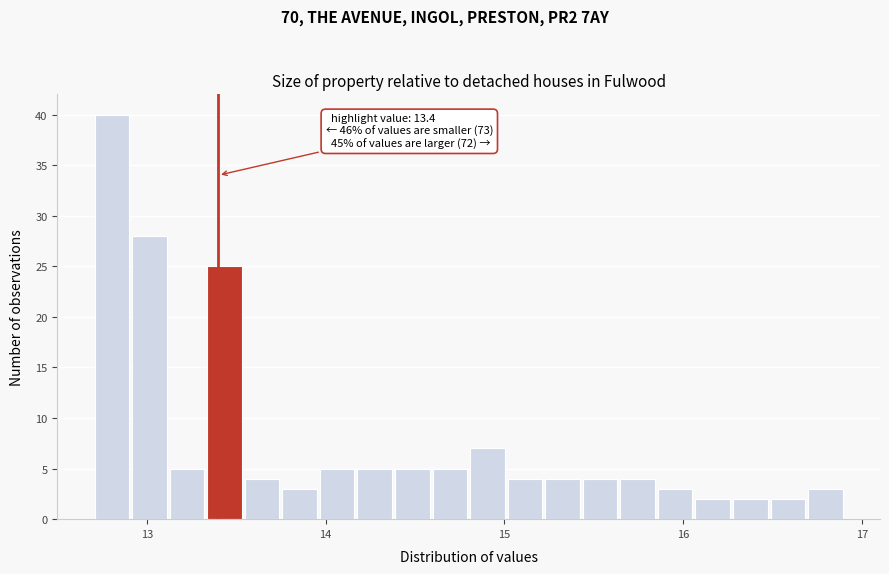

Read against the x-axis, roughly where is the centre of the tallest bar?

12.8